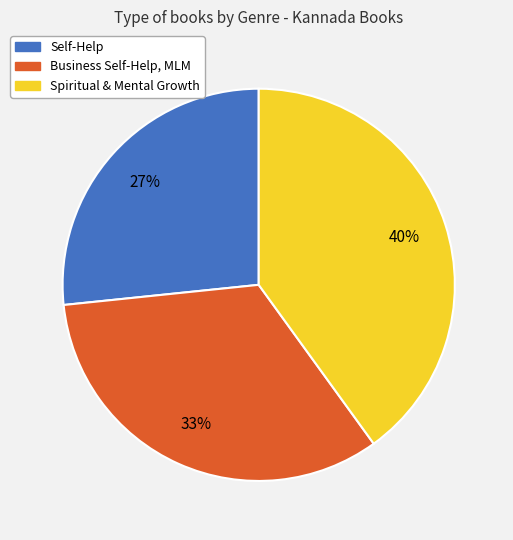

Is the sum of Self-Help and Business Self-Help, MLM greater than half?

Yes